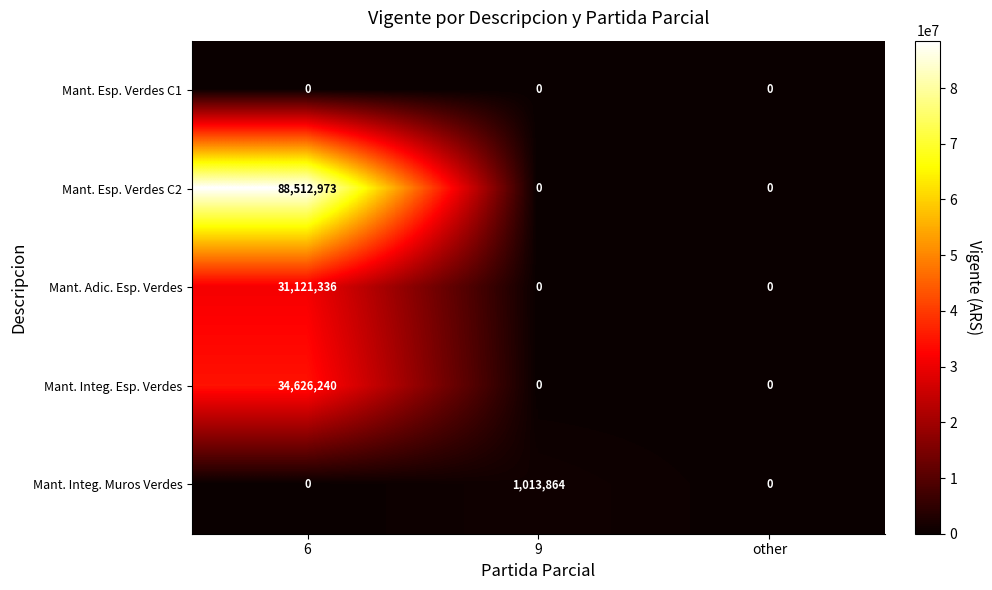

The value of Mant. Integ. Esp. Verdes at 6 is 9183499. True or false?

False